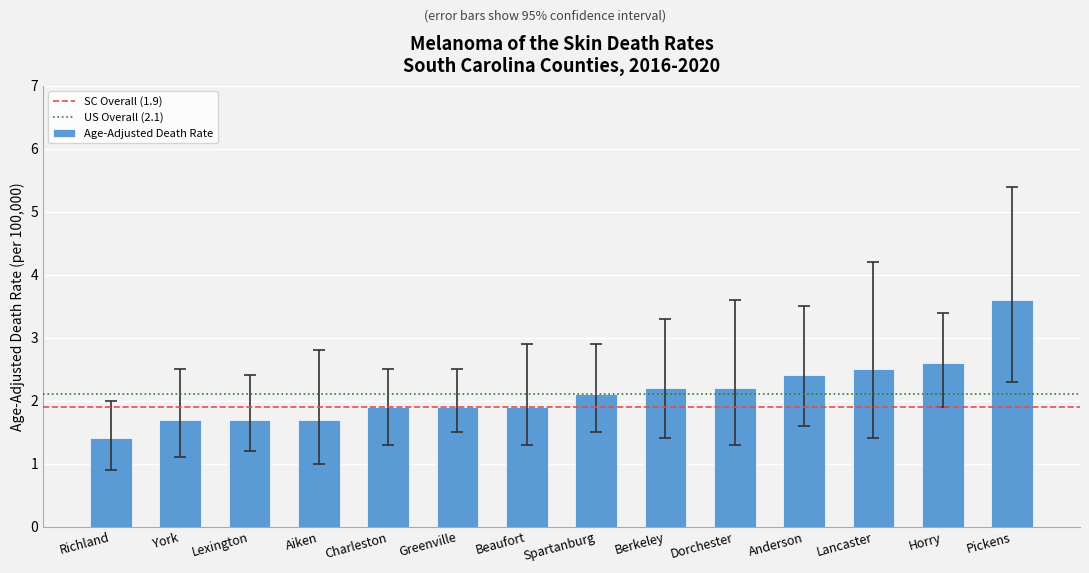

How many bars are there in total?

14